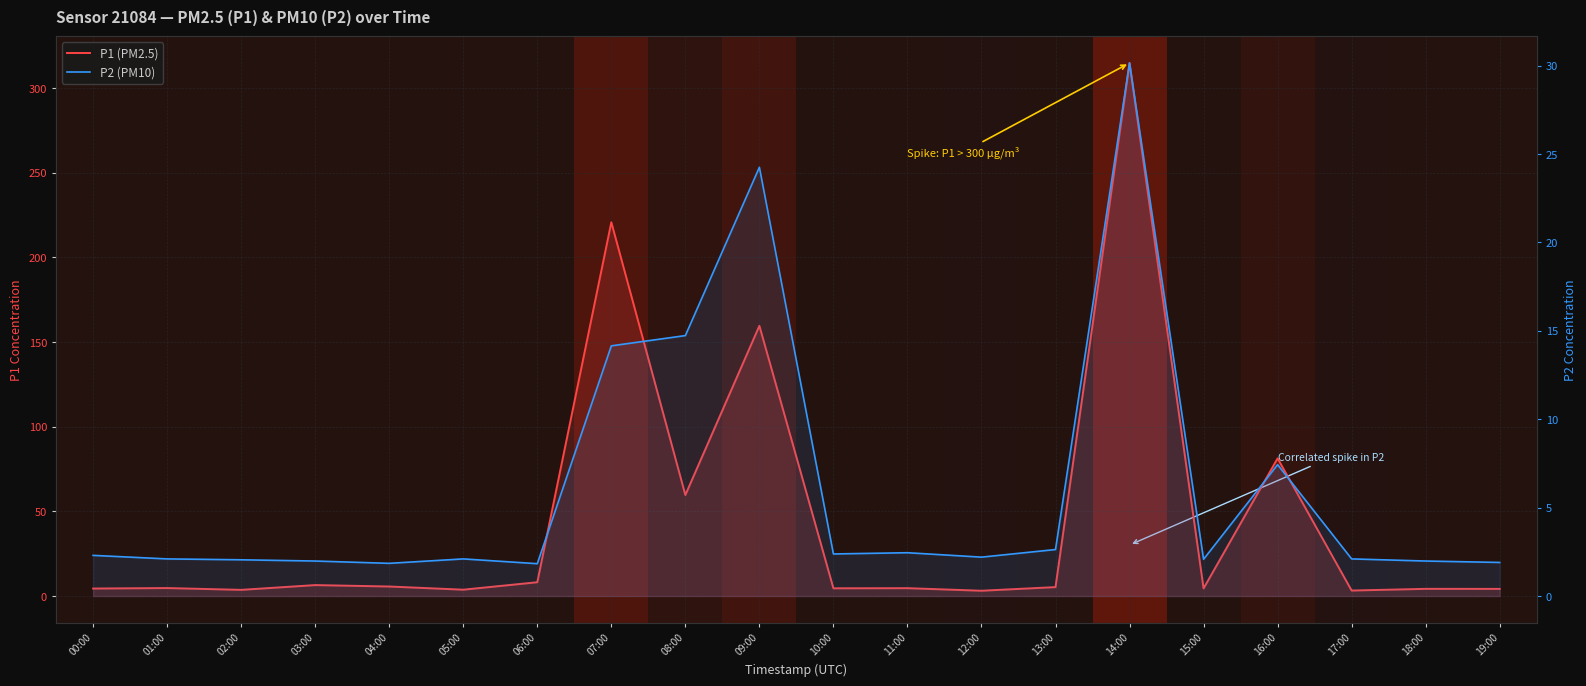

What is the label of the 3rd point from the left?

02:00